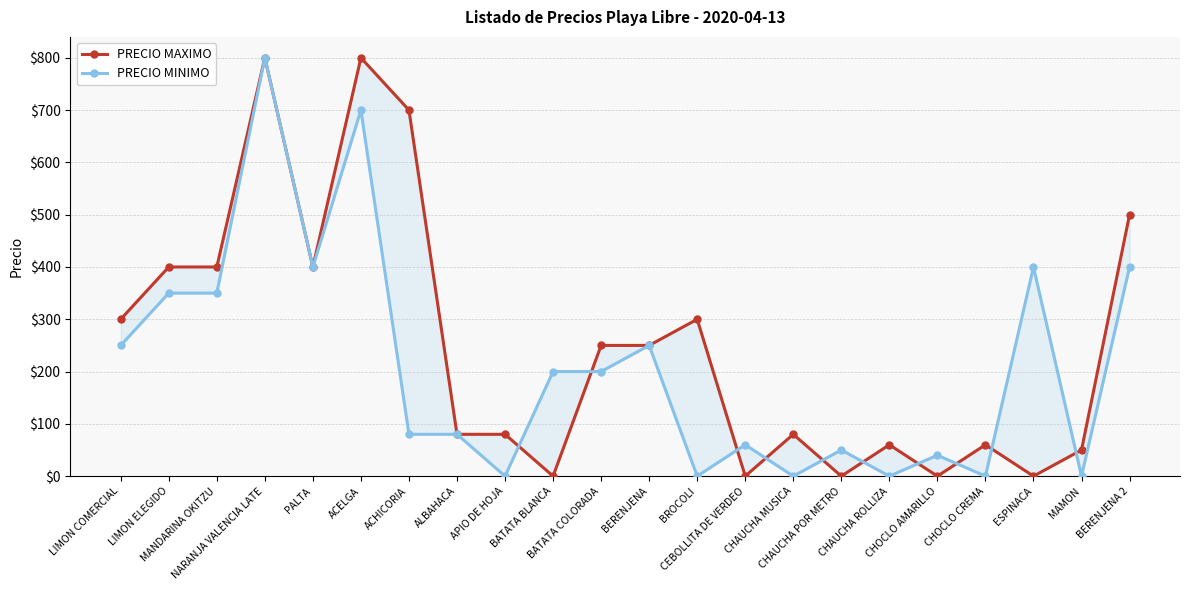

What is the difference between the PRECIO MINIMO values at CHOCLO CREMA and ACELGA?

700